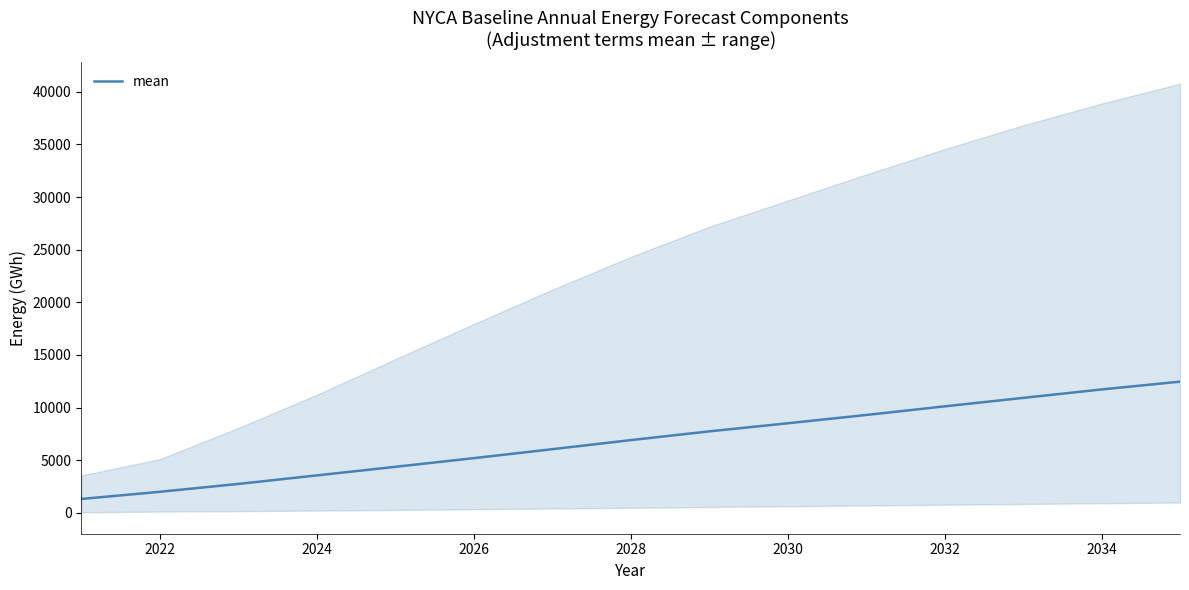

True or false: mean has a value of 6492.4 at 2034.

False